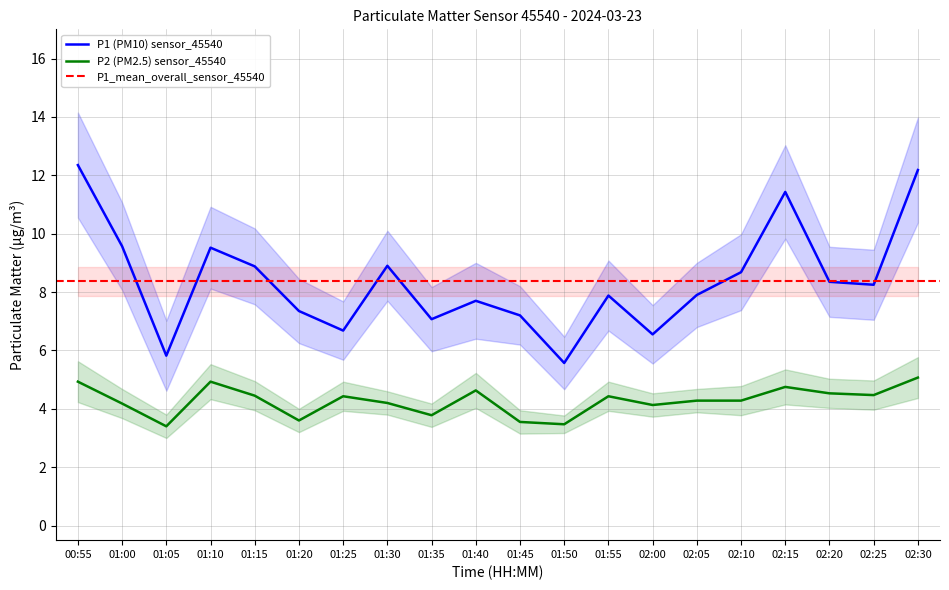

True or false: P1 and P2 intersect in this chart.

False